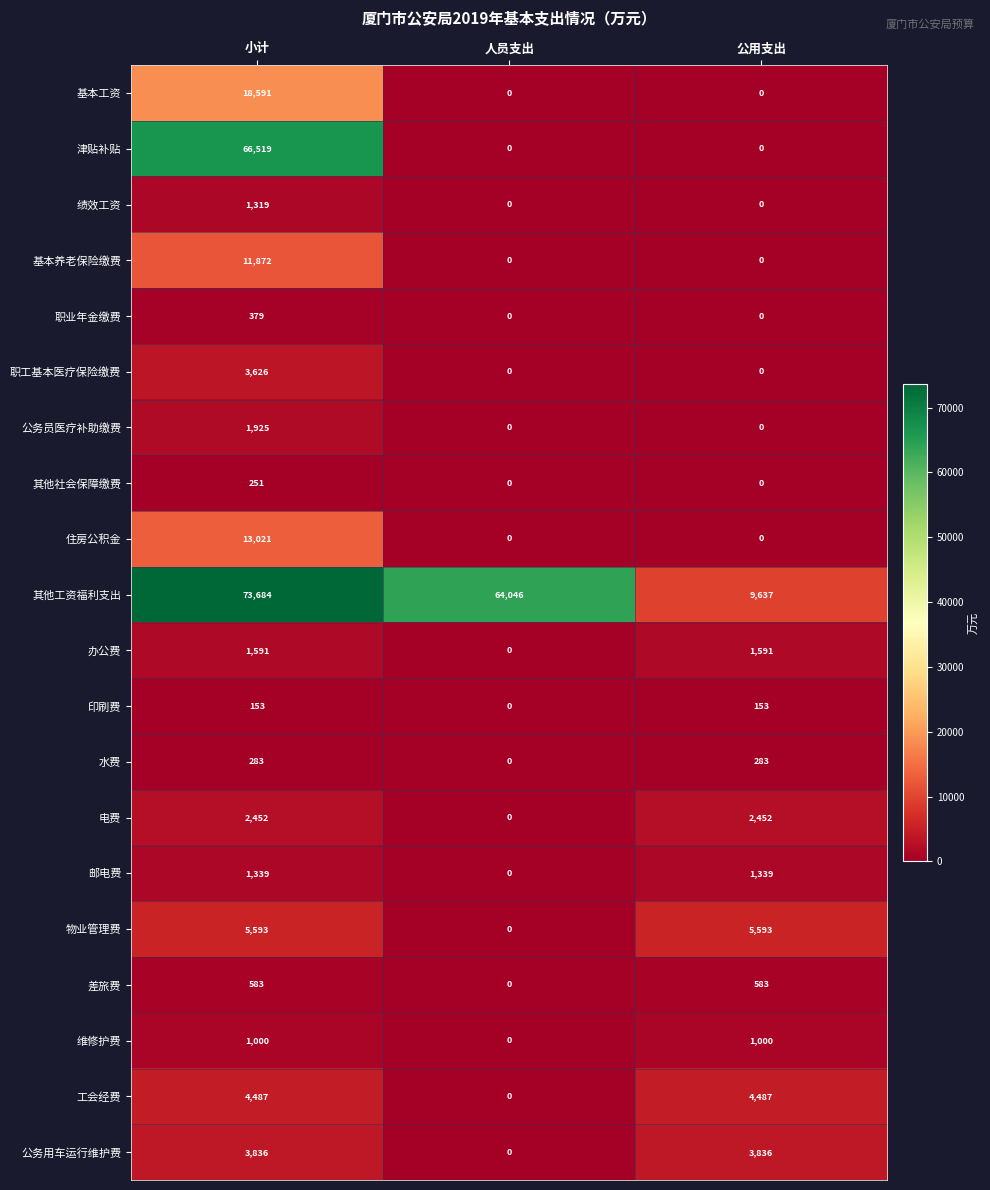

Which series has the largest total across all categories?

其他工资福利支出